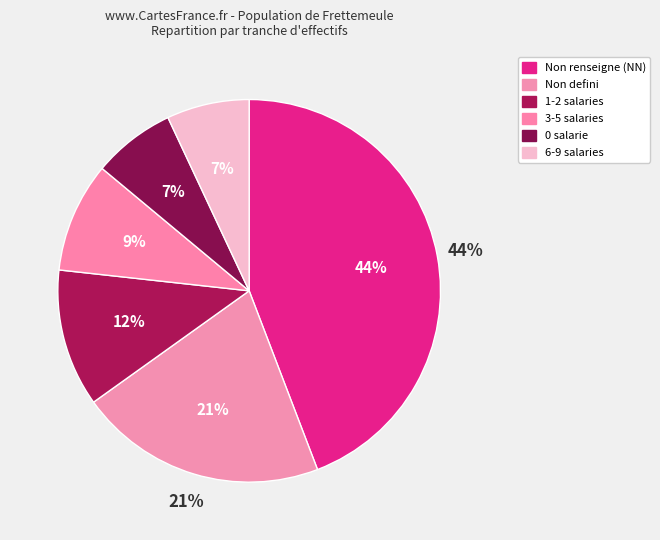

Do 10 and NN together represent more than half of the pie?

No